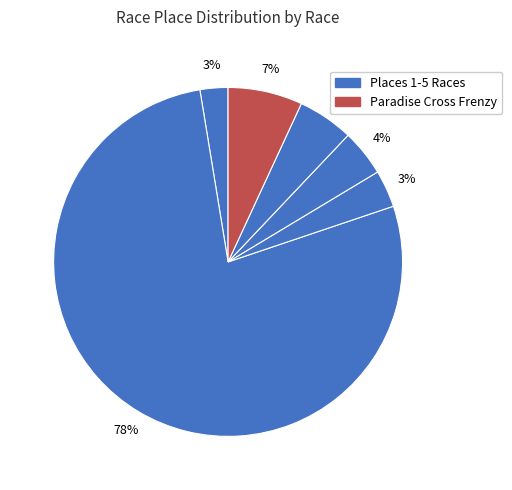

Is there any slice that represents more than half of the pie?

Yes